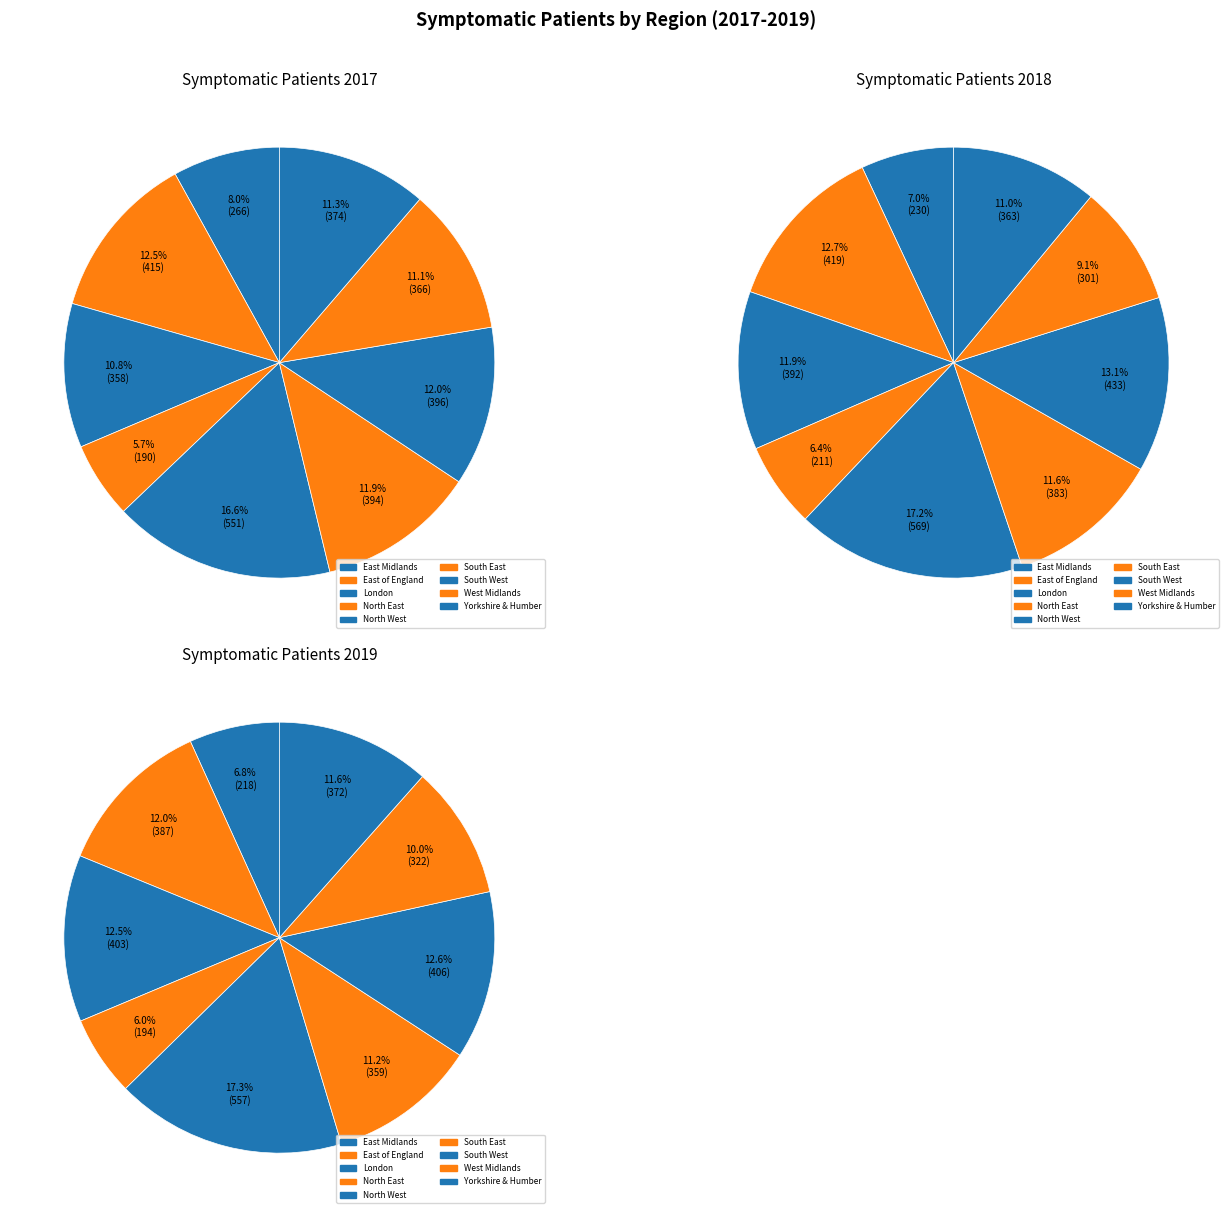

How many segments does this pie chart have?

9